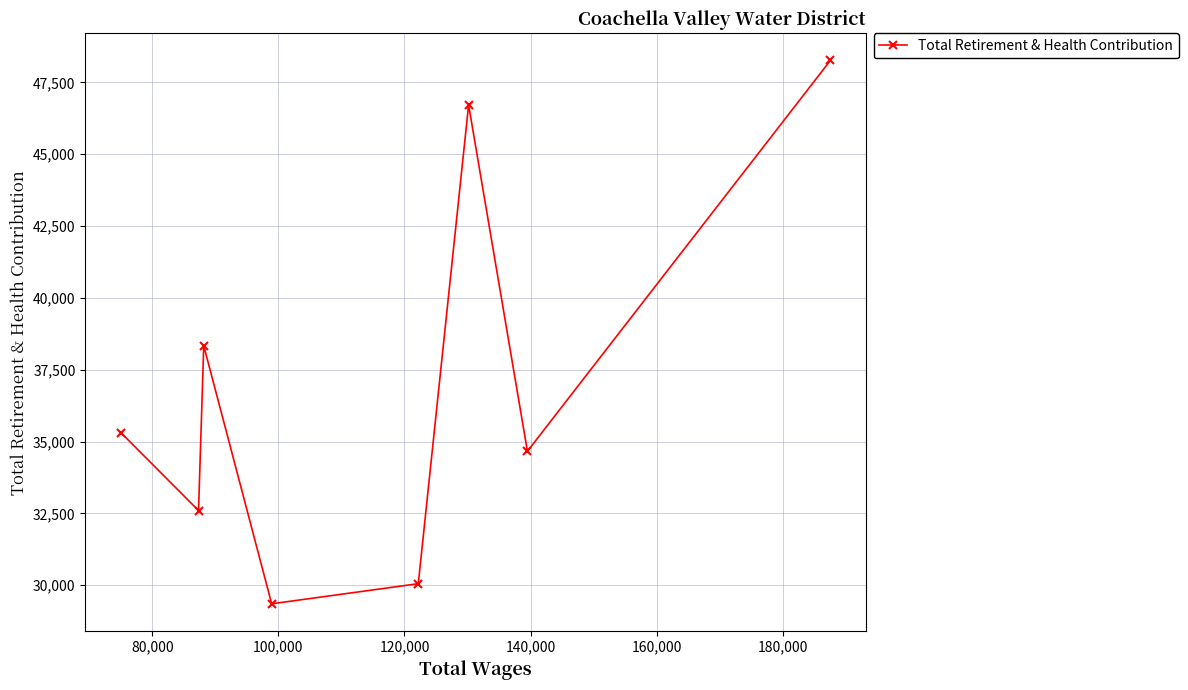

True or false: there are more than 1 points higher than both neighbors.

True